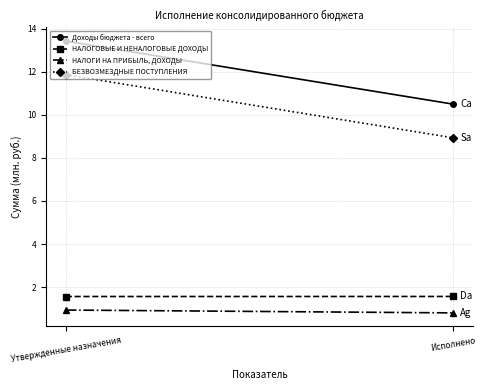

How many lines are shown in the chart?

4